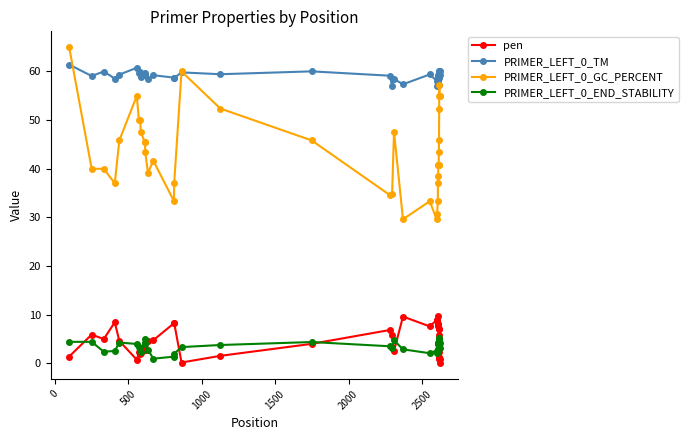

What is the highest value of the PRIMER_LEFT_0_TM series?

61.4